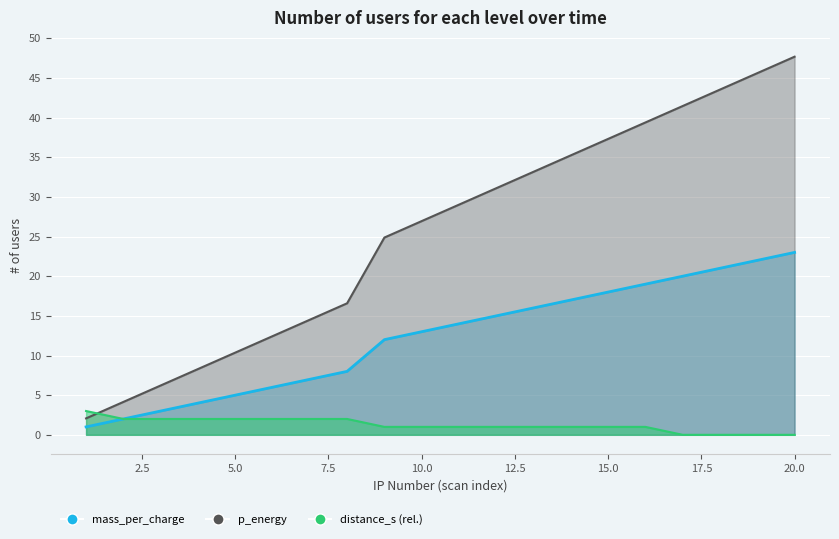

What is the spread (max minus min) of values at 11?

28.0